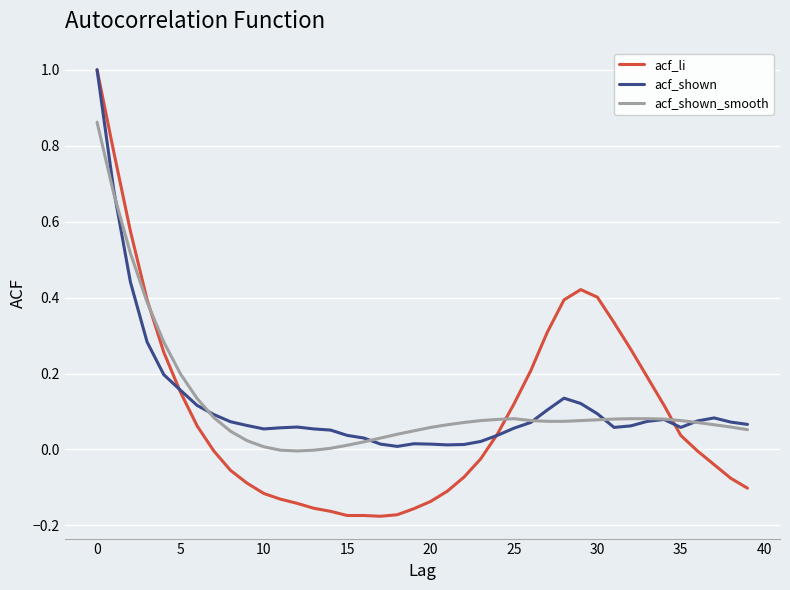

Which series has the largest range (max minus min)?

acf_li